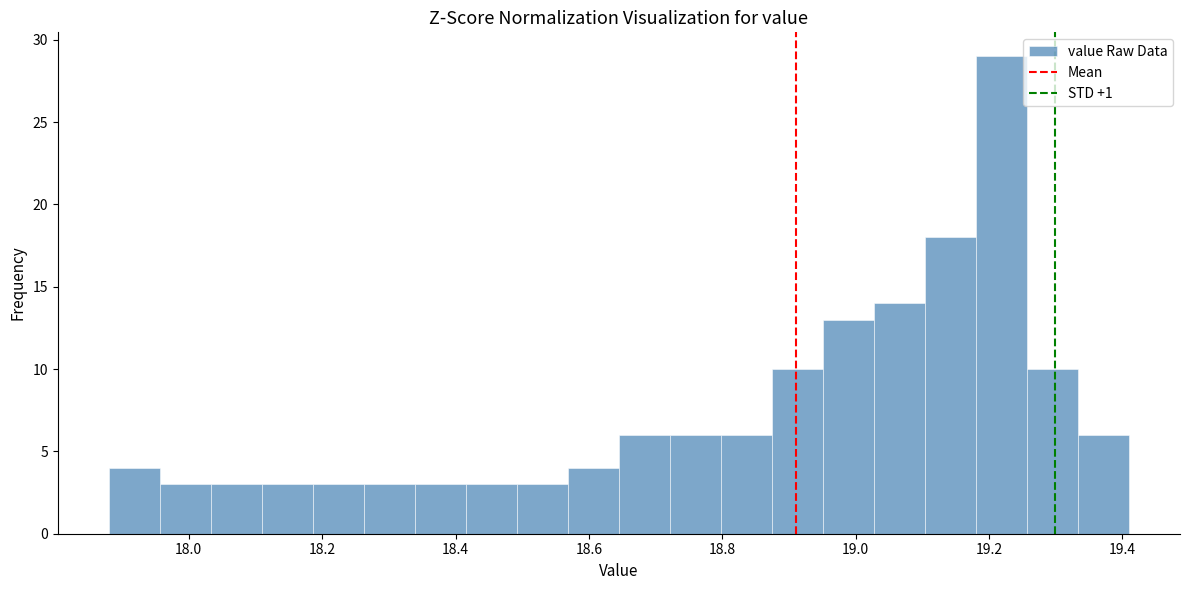

Read against the x-axis, roughly where is the centre of the tallest bar?

19.22